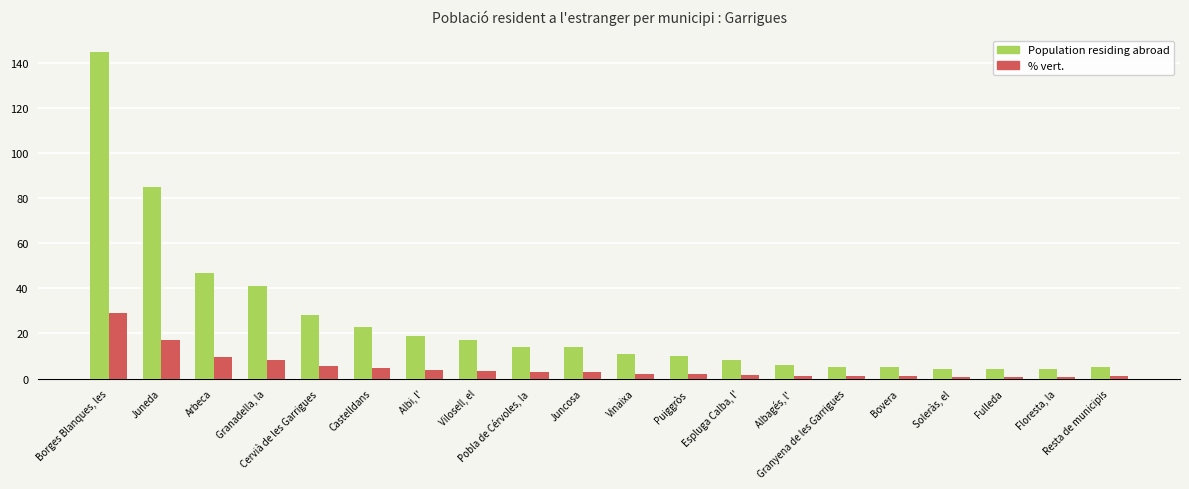

What is the value of the % vert. bar at the 17th from the left?

0.8